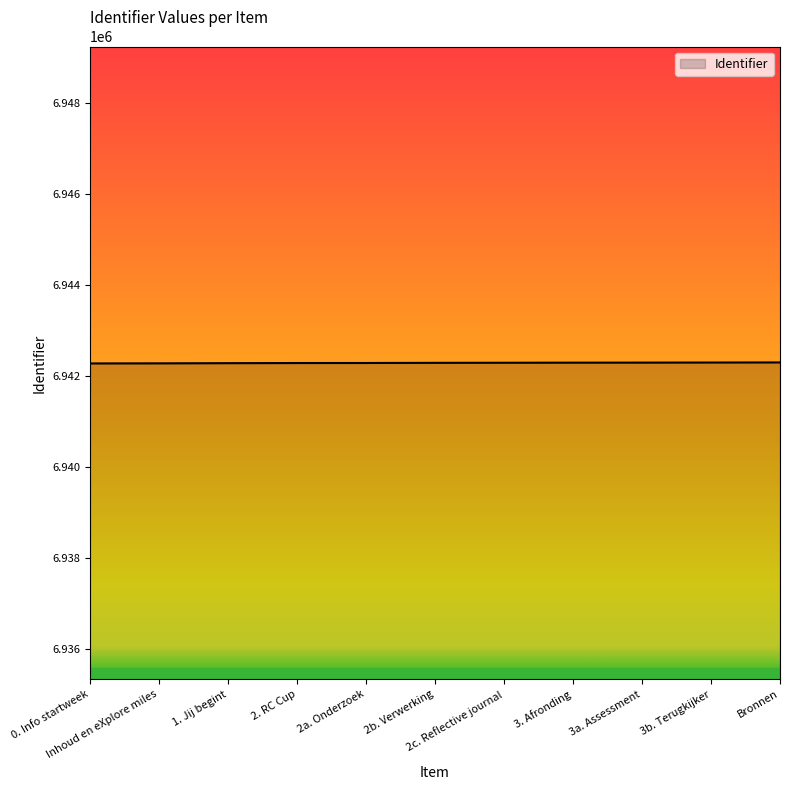

What is the smallest value displayed?

6942285